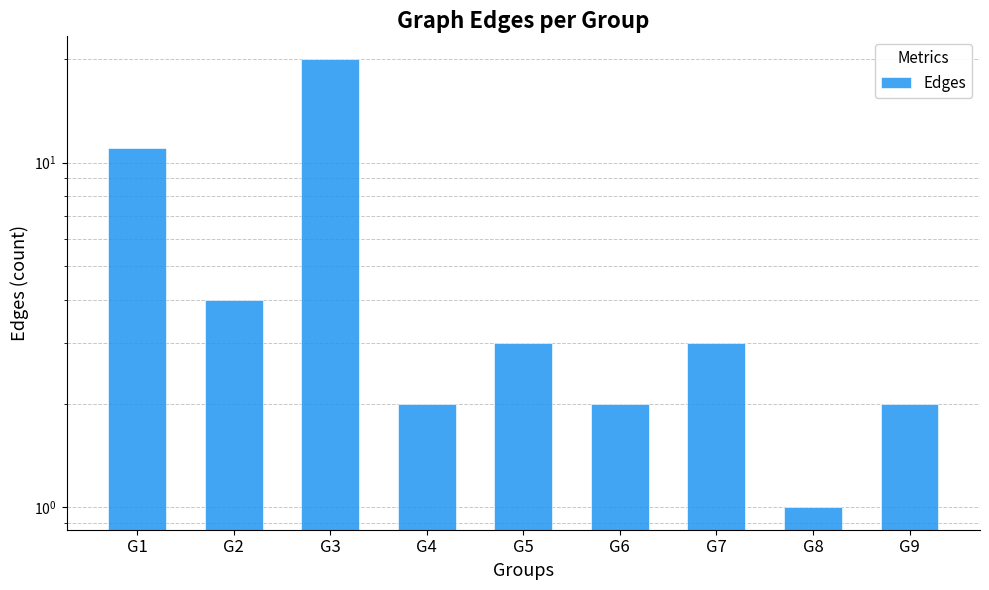

How many values exceed 3?

3